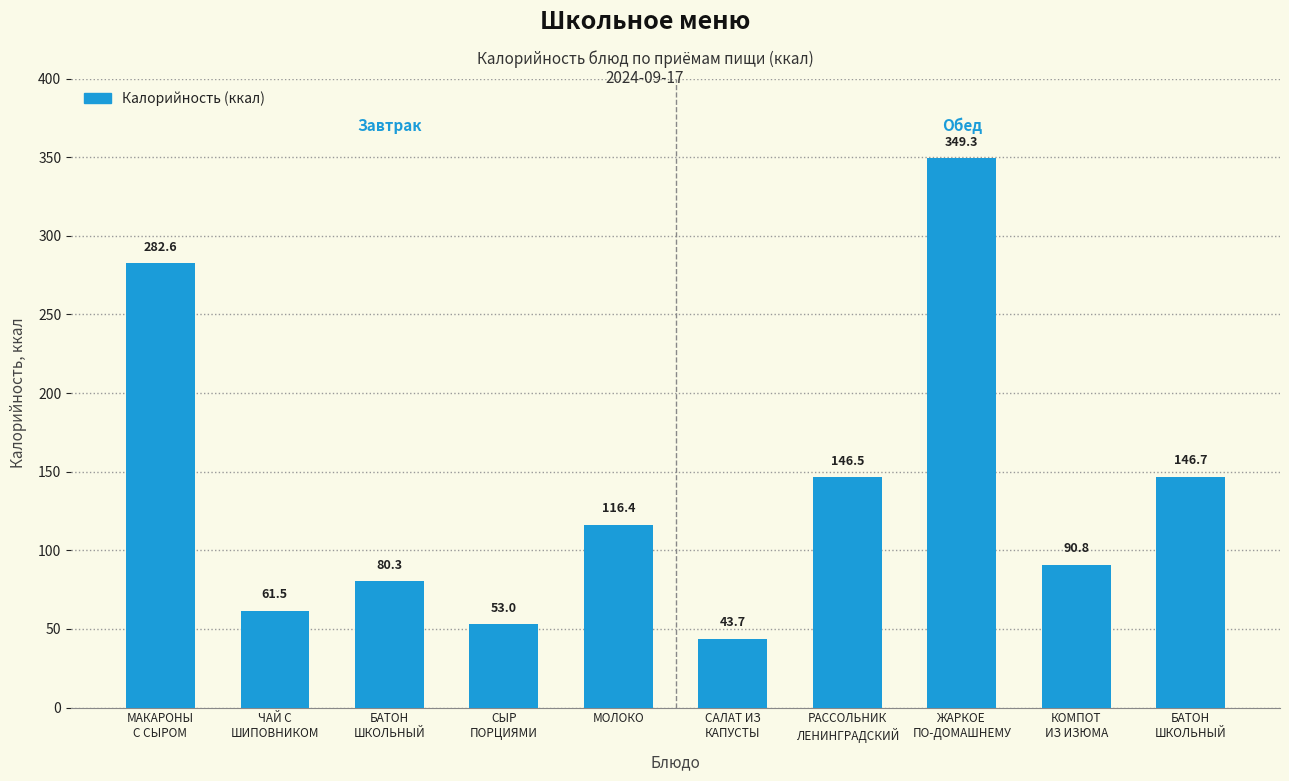

Is it true that the value at ЖАРКОЕ
ПО-ДОМАШНЕМУ is 198.4?

False